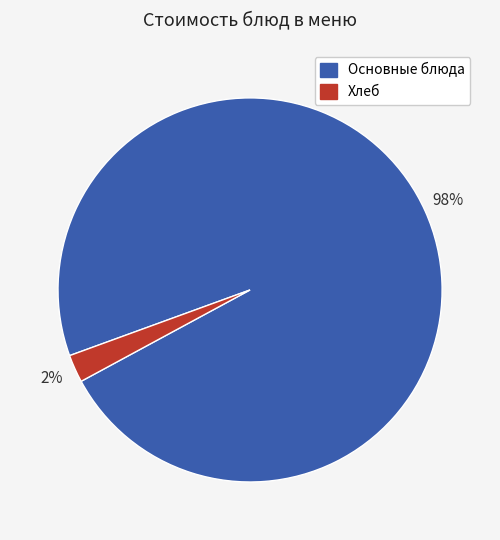

To the nearest percent, what is the average slice percentage?

50%